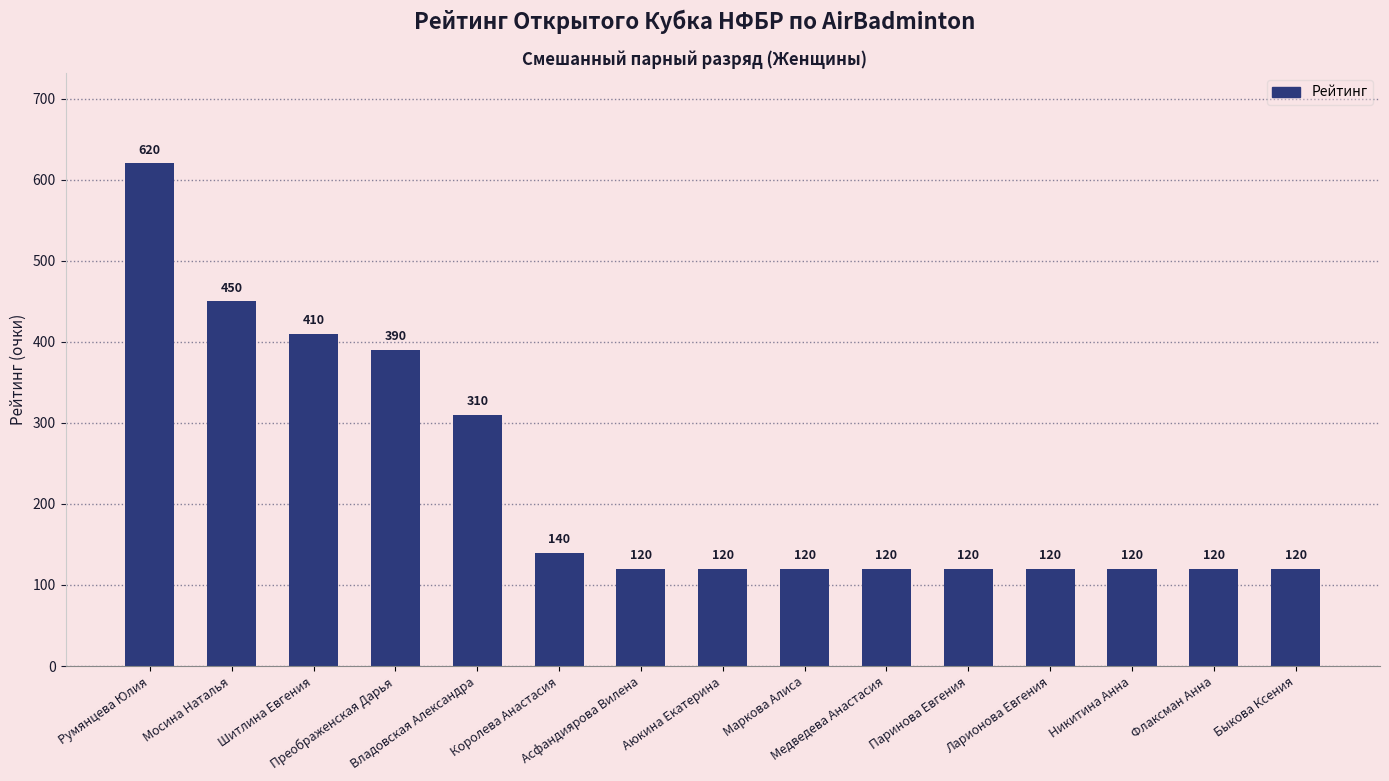

Where is the data nearest to the value 370?

Преображенская Дарья